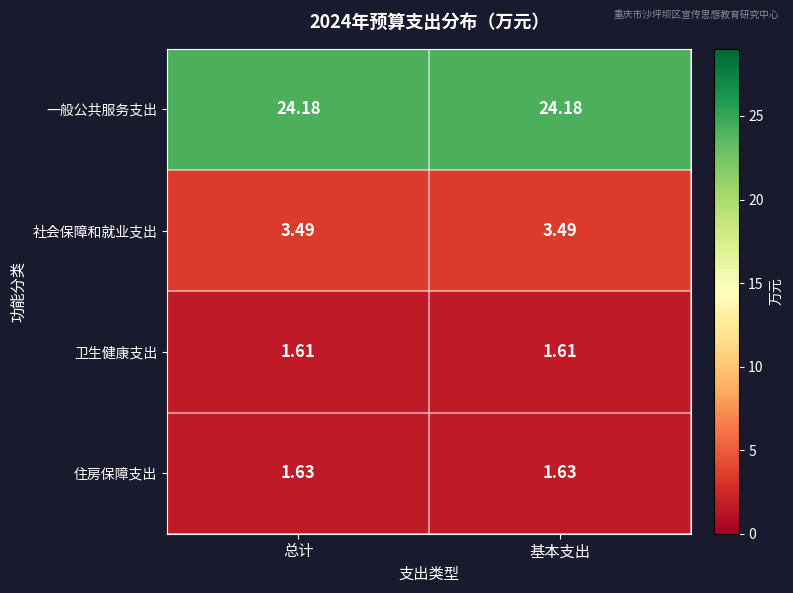

Which series has the largest total across all categories?

一般公共服务支出